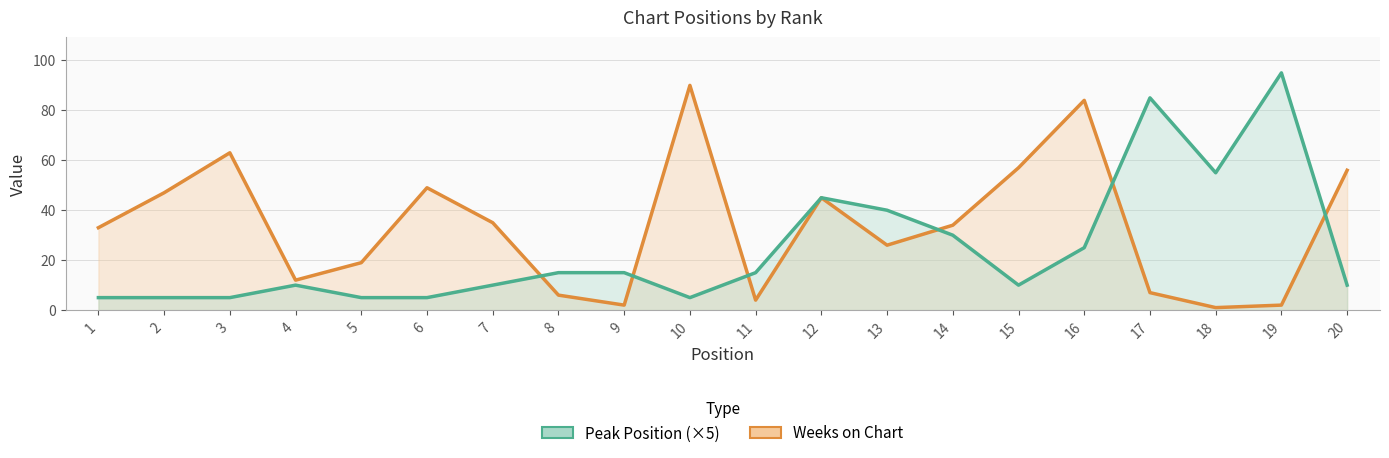

Is the value of Weeks on Chart at 12 greater than the value of Peak Position (×5) at 20?

Yes